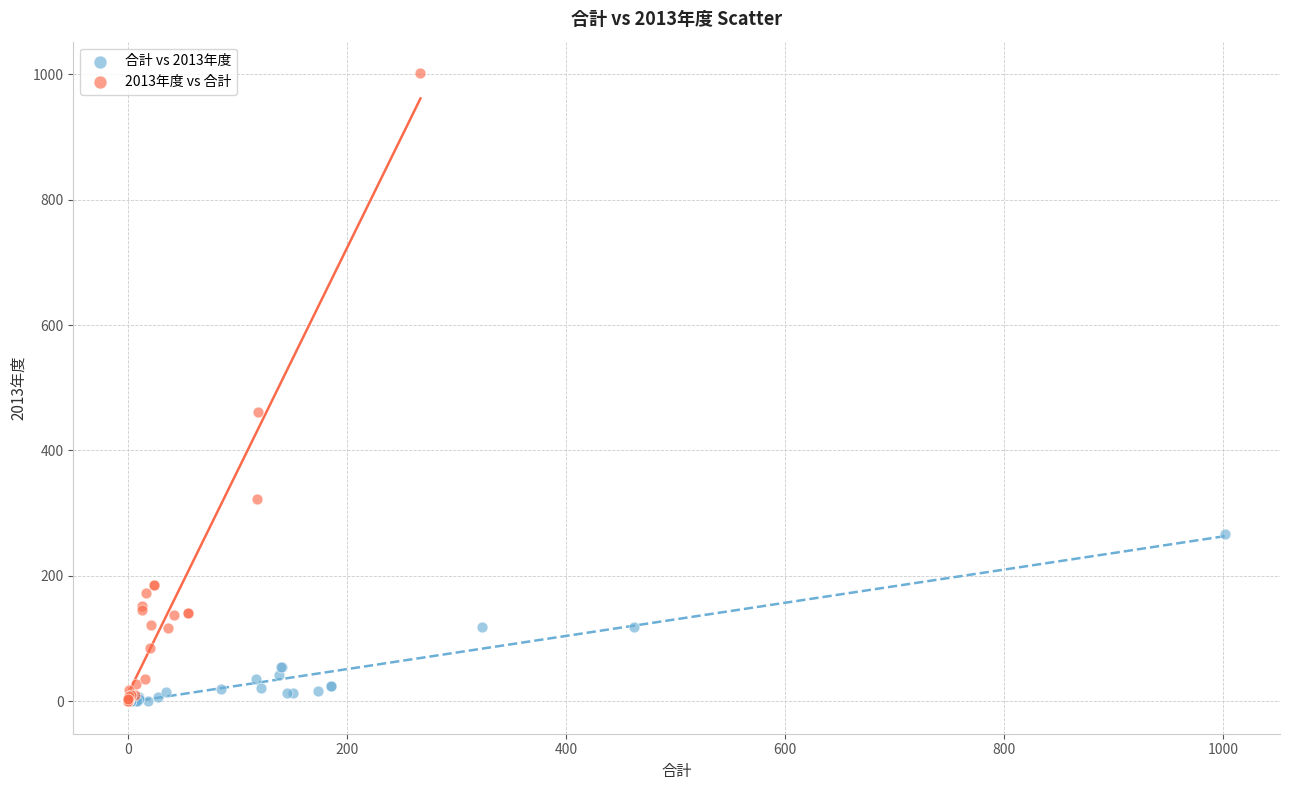

Which series has the largest Y range (max minus min)?

2013年度 vs 合計